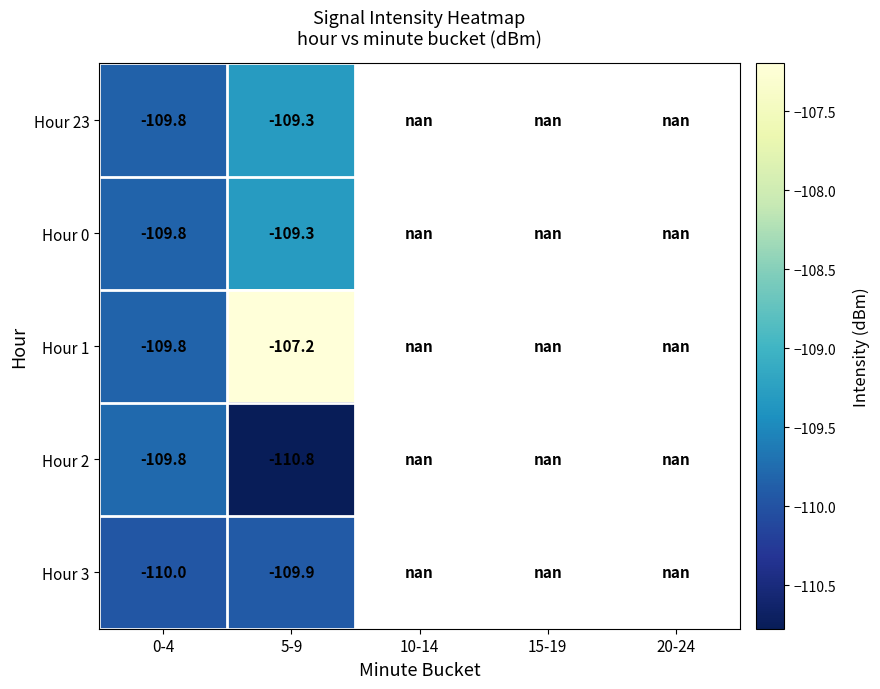

The Hour 1 series shows -109.8 at 0-4. True or false?

True